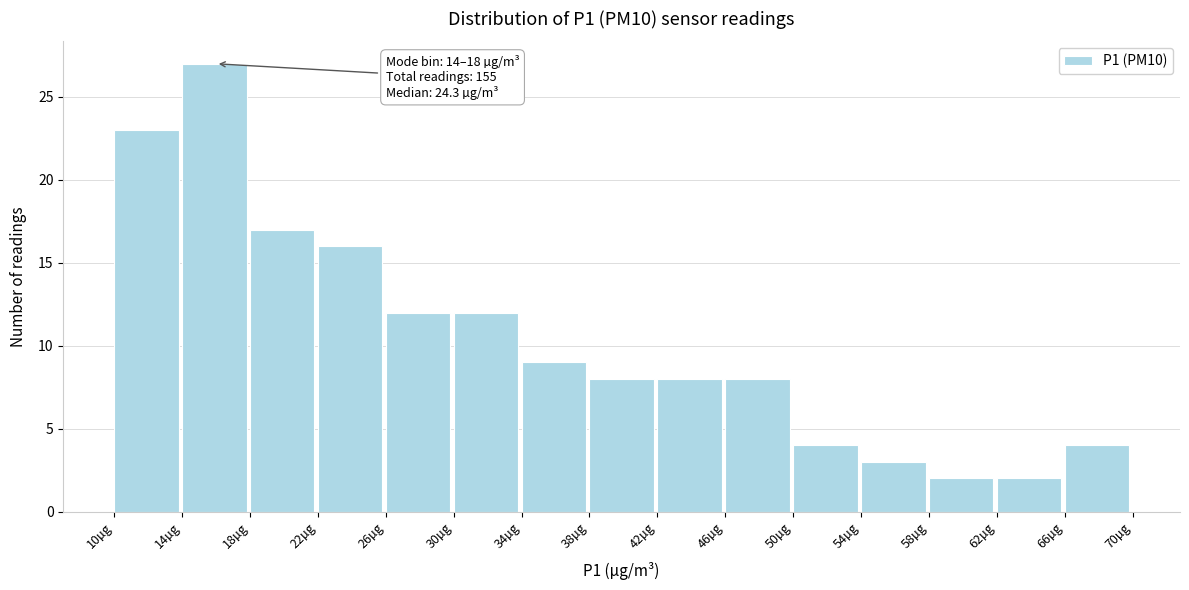

Over which range of the x-axis is the bar tallest?

13.5 to 17.5